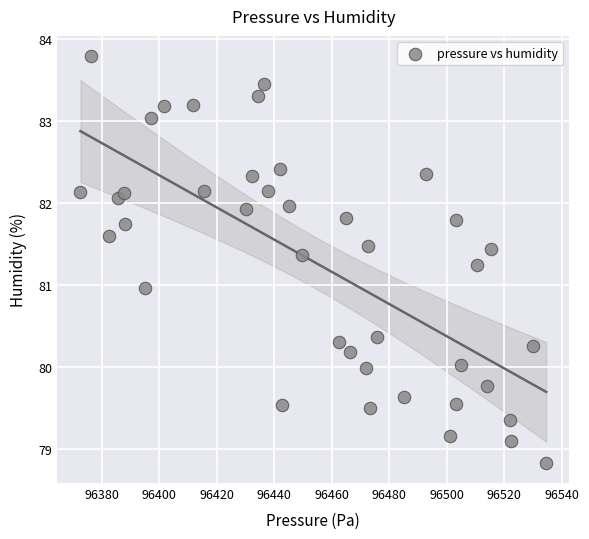

What is the range of X values (max minus min)?

161.8